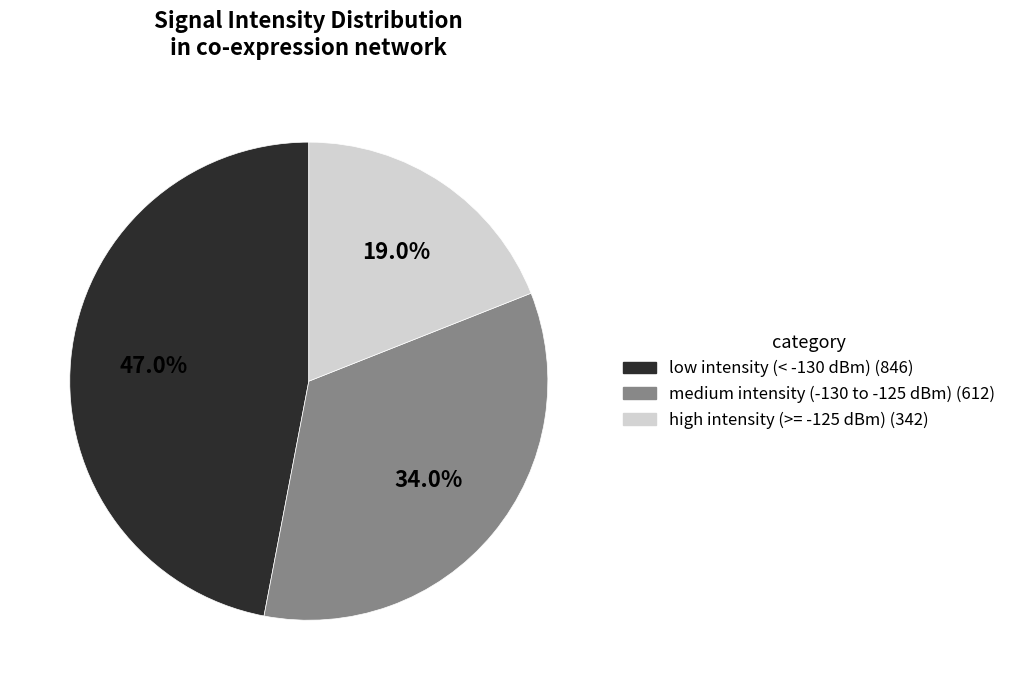

Does any single category account for the majority?

No